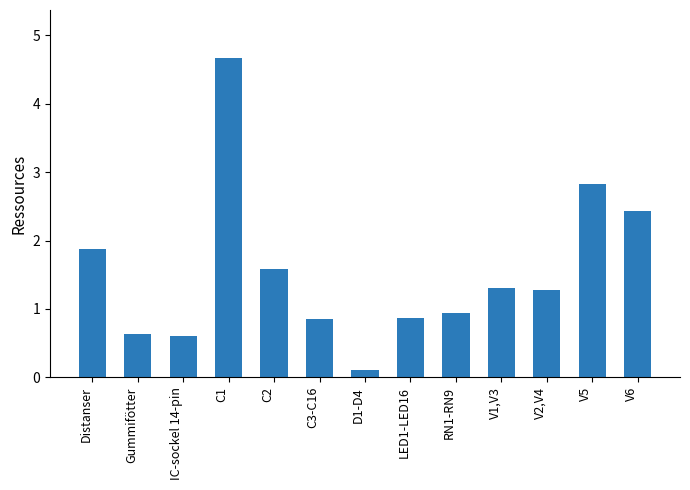

Count the number of categories in the chart.

13